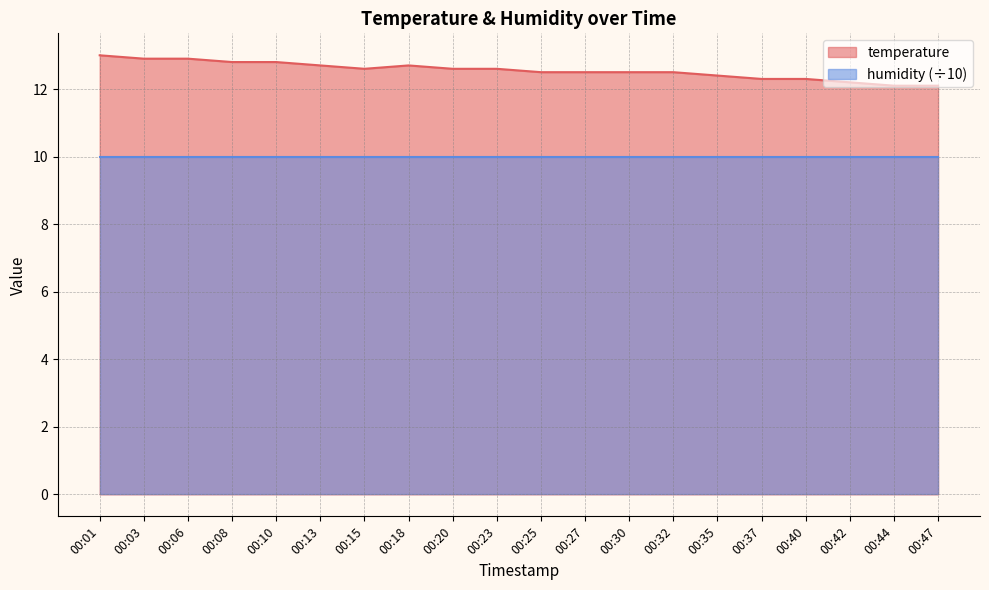

Which label corresponds to the smallest value in the chart?

00:44